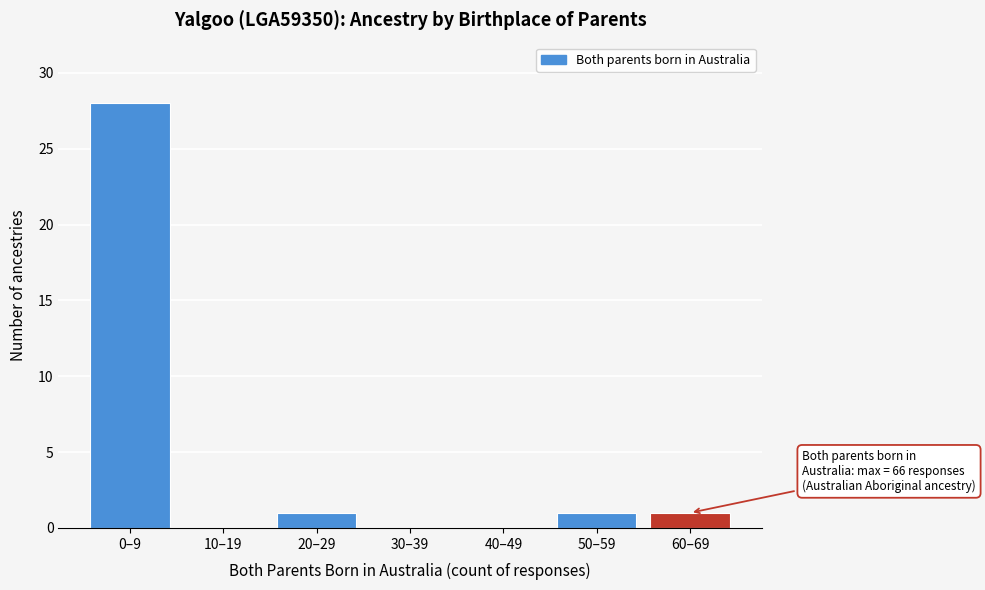

Reading left to right, extract all data points from this chart.

0–9=28	10–19=0	20–29=1	30–39=0	40–49=0	50–59=1	60–69=1